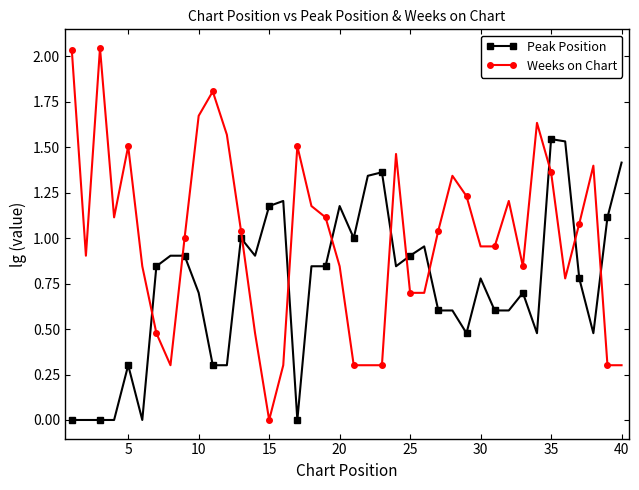

Which series has the largest range (max minus min)?

Weeks on Chart